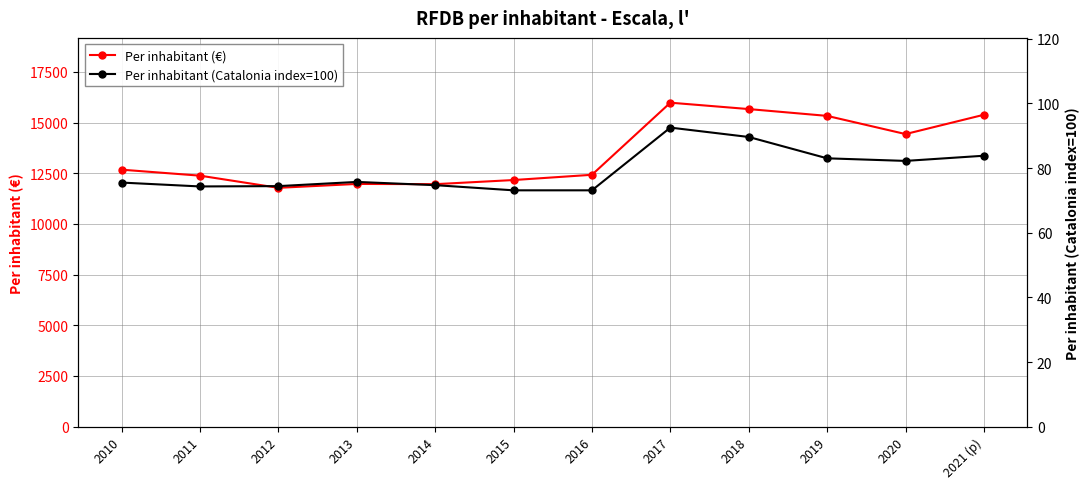

Reading right to left, list all the values displayed in this chart.

Per inhabitant (€): 2021 (p)=15383.0	2020=14430.0	2019=15327.0	2018=15663.0	2017=15978.0	2016=12422.0	2015=12163.0	2014=11959.0	2013=11971.0	2012=11779.0	2011=12379.0	2010=12674.0
Per inhabitant (Catalonia index=100): 2021 (p)=83.8	2020=82.2	2019=83.0	2018=89.6	2017=92.5	2016=73.1	2015=73.1	2014=74.7	2013=75.7	2012=74.4	2011=74.3	2010=75.5